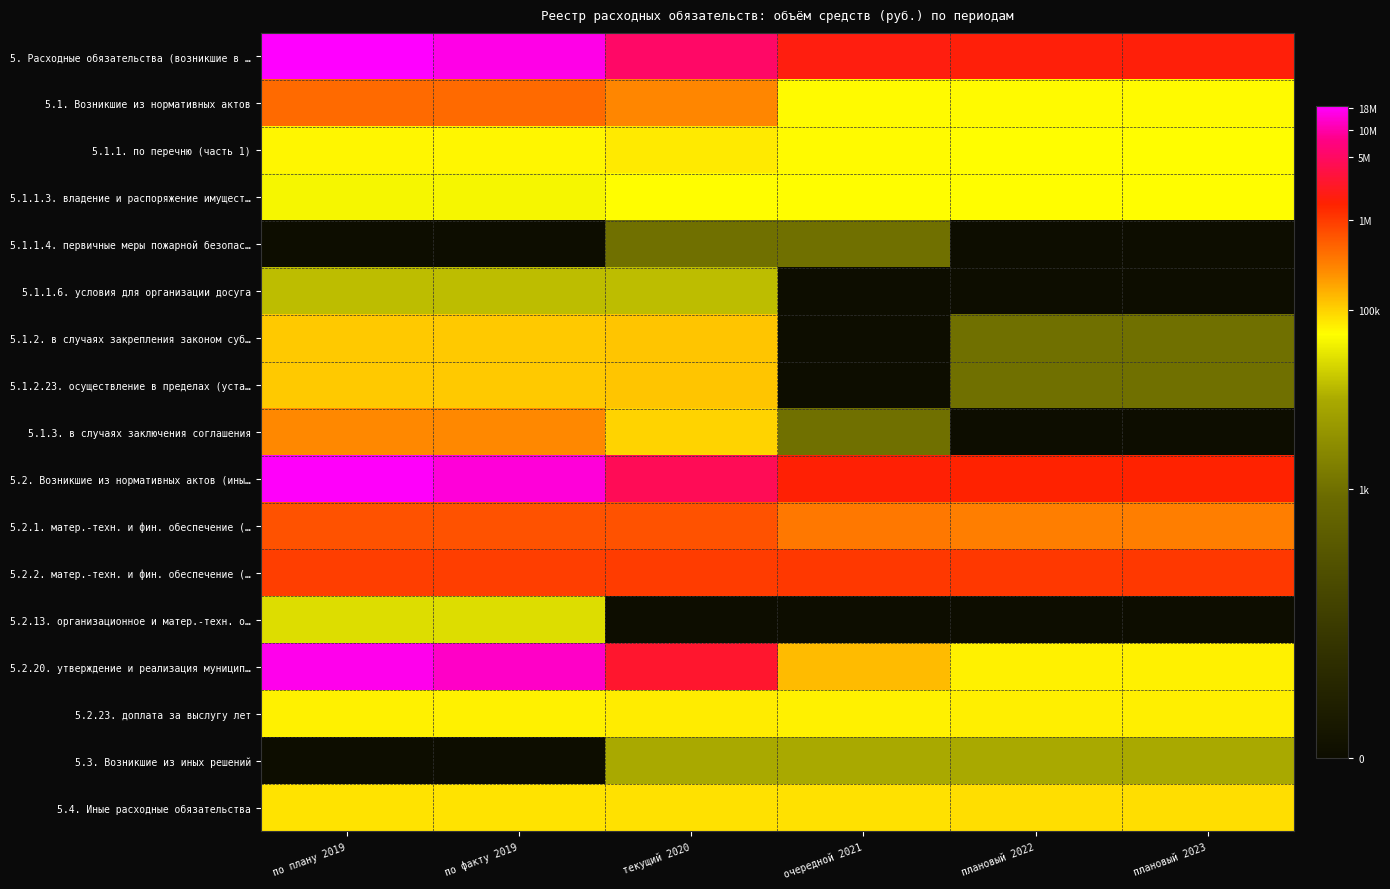

What is the spread (max minus min) of values at по плану 2019?

7.3